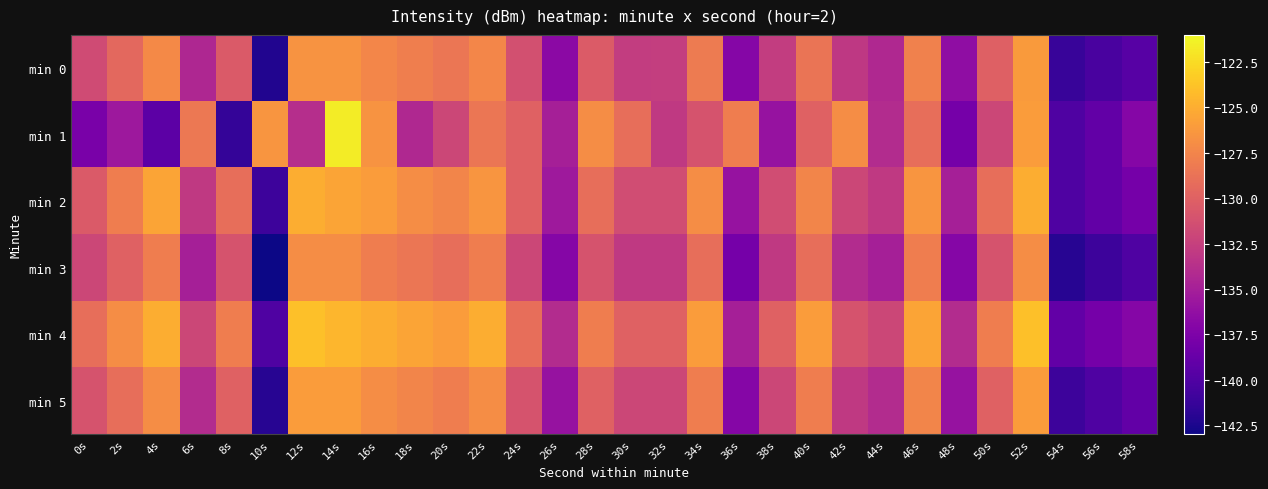

Which has a higher value, 48s or 32s?

32s